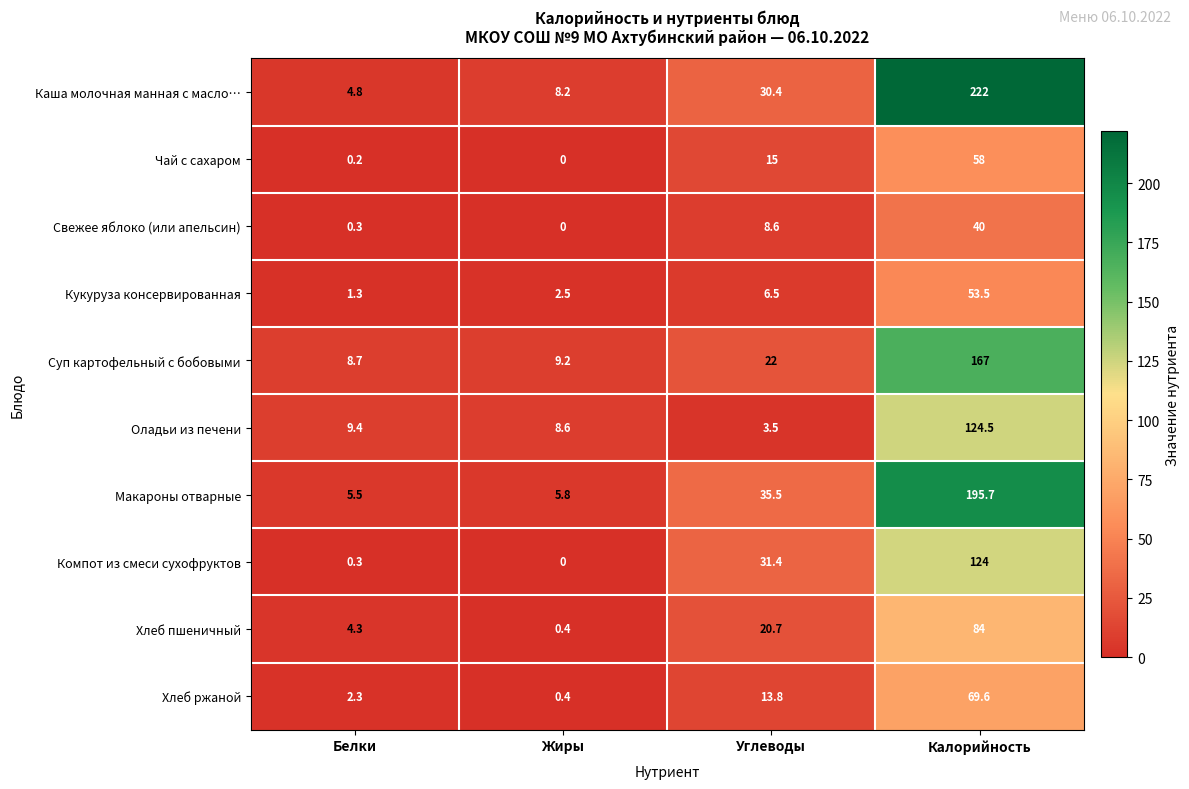

How many data points does each series have?

4